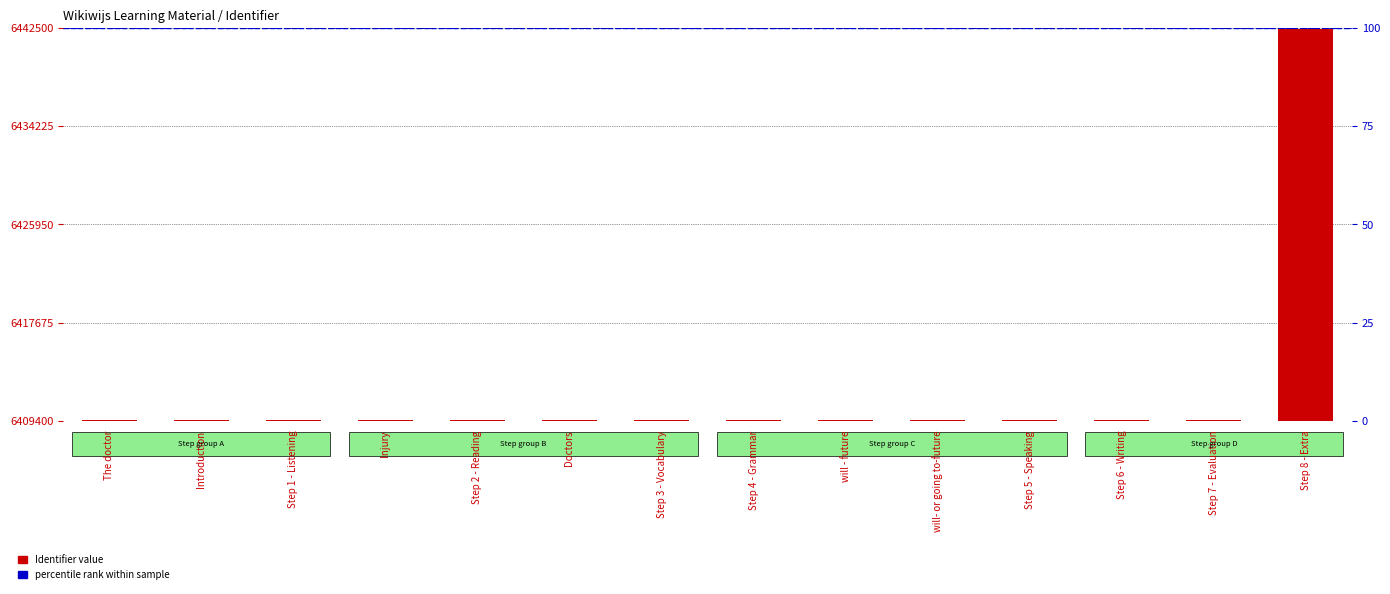

What is the difference between the values at The doctor and will - future?

16